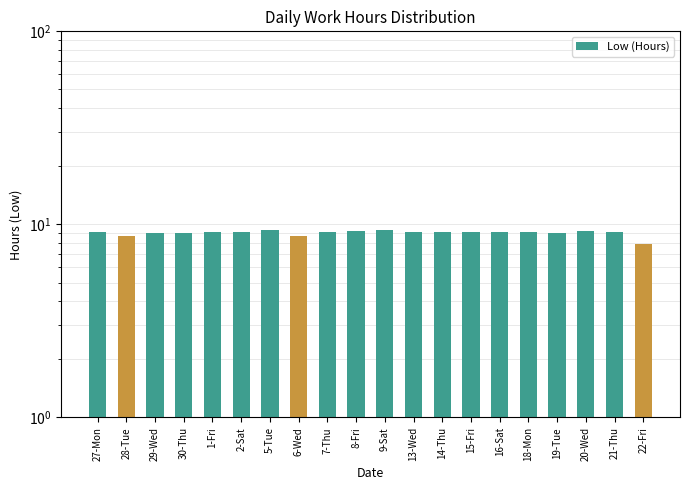

What is the label of the 13th bar from the left?

14-Thu